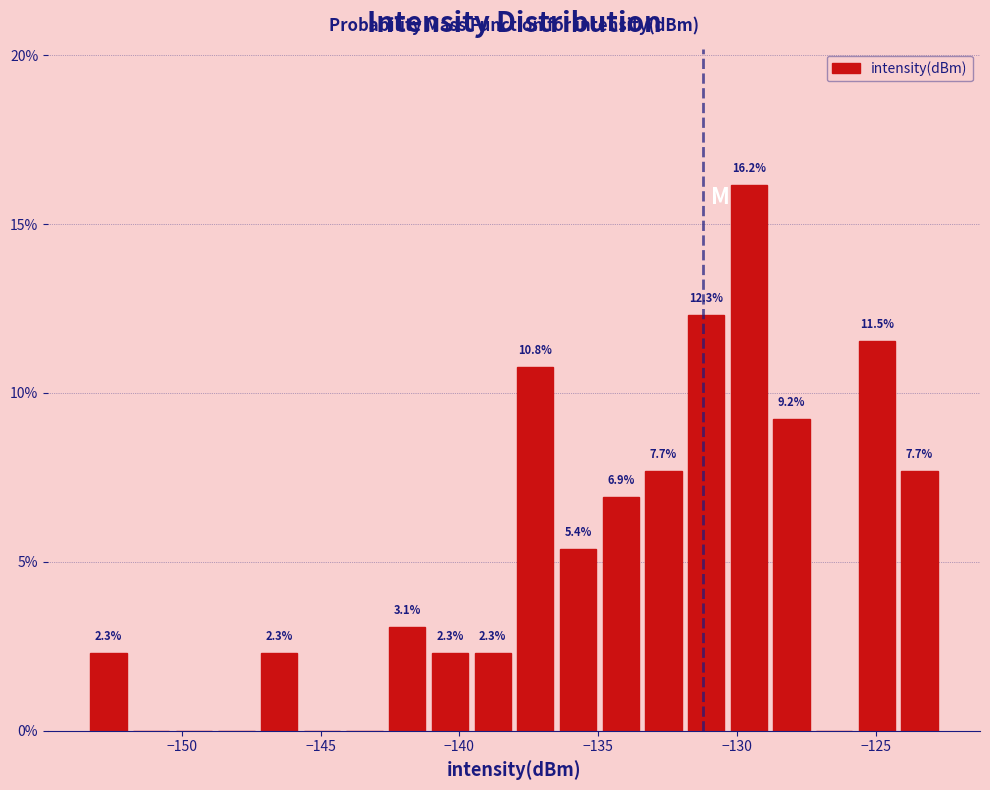

Read against the x-axis, roughly where is the centre of the tallest bar?

-129.5